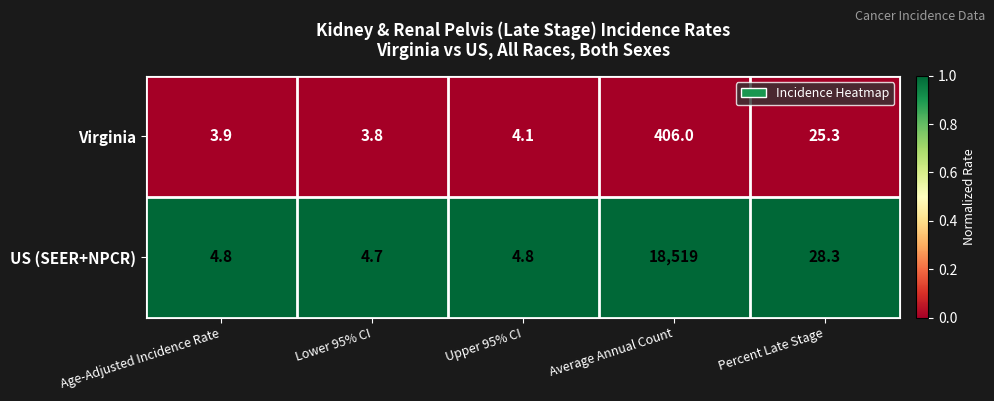

The value of Virginia at Age-Adjusted Incidence Rate is 3.9. True or false?

True